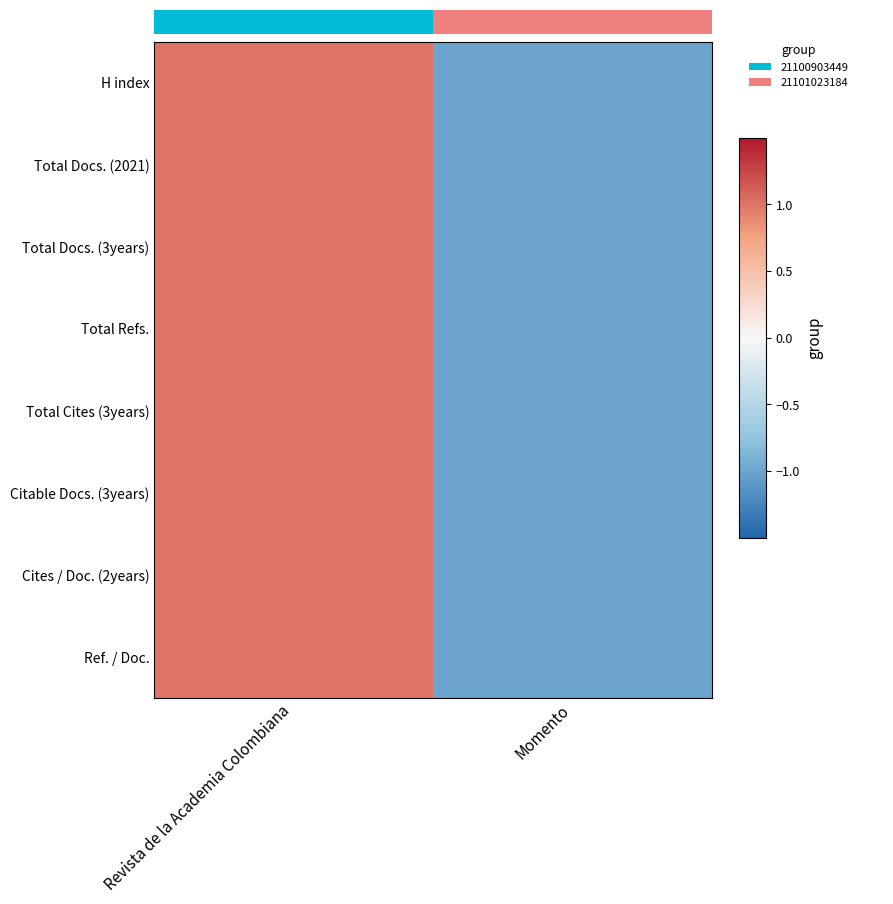

What is the total value across all series at Revista de la Academia Colombiana?

7